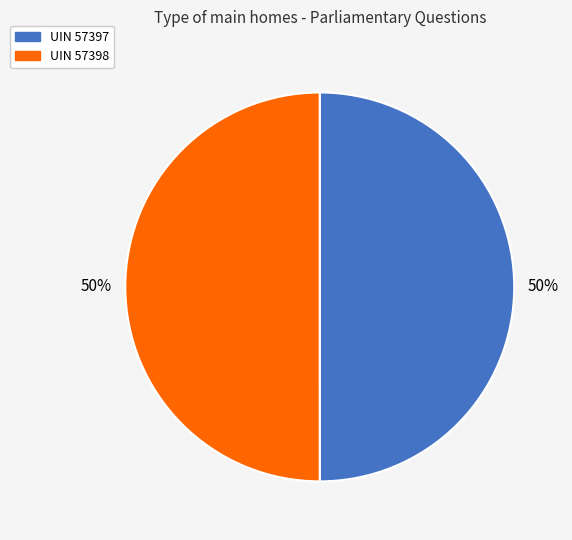

To the nearest percent, what is the average slice percentage?

50%